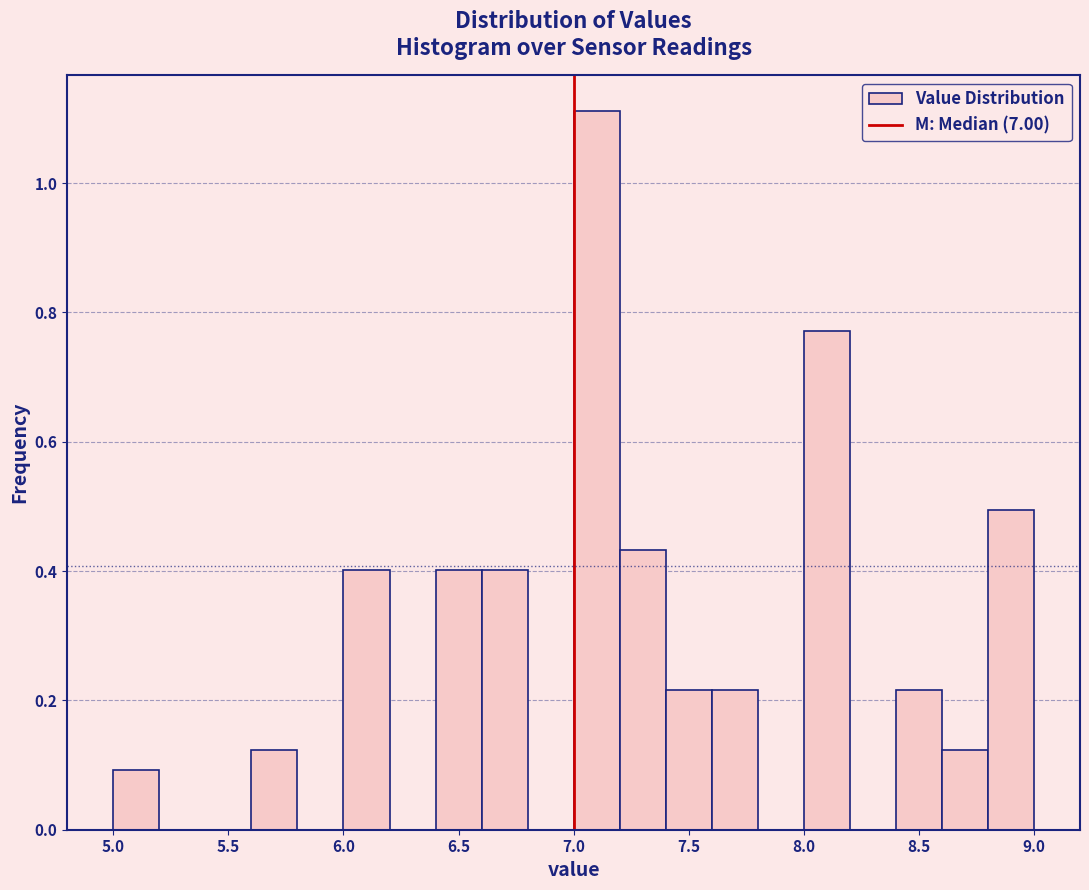

Reading left to right, transcribe this chart: for each bar, give the range it covers on the x-axis and its height. The values are not printed on the chart, so give them approximately, as read against the axis.

5.0 to 5.2: 0.10
5.2 to 5.4: 0
5.4 to 5.6: 0
5.6 to 5.8: 0.12
5.8 to 6.0: 0
6.0 to 6.2: 0.40
6.2 to 6.4: 0
6.4 to 6.6: 0.40
6.6 to 6.8: 0.40
6.8 to 7.0: 0
7.0 to 7.2: 1.12
7.2 to 7.4: 0.44
7.4 to 7.6: 0.22
7.6 to 7.8: 0.22
7.8 to 8.0: 0
8.0 to 8.2: 0.78
8.2 to 8.4: 0
8.4 to 8.6: 0.22
8.6 to 8.8: 0.12
8.8 to 9.0: 0.50